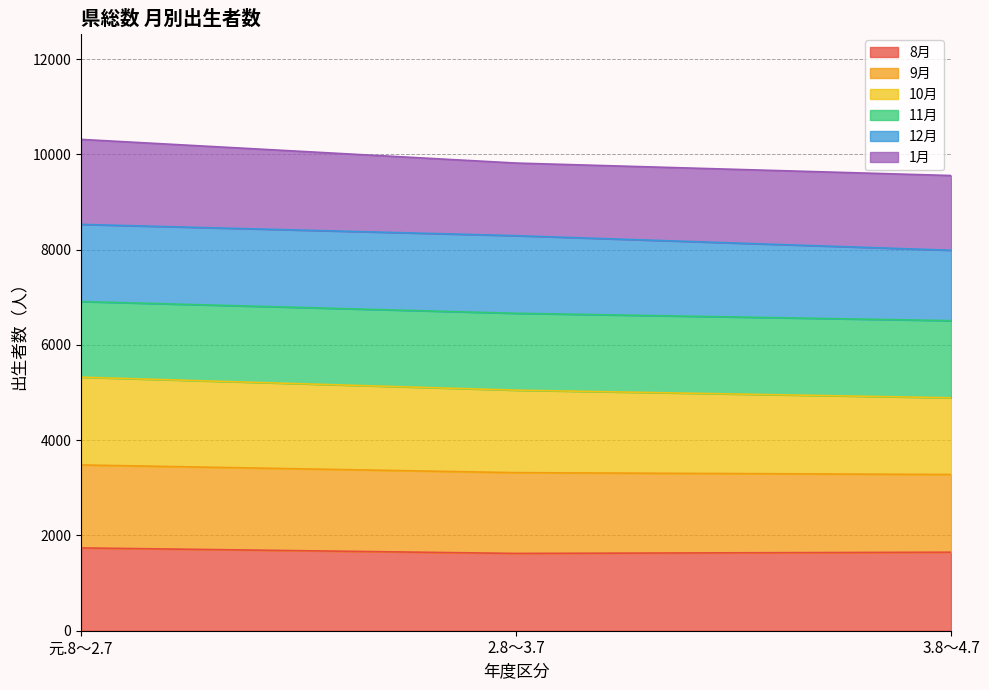

What is the label of the 1st point from the right?

3.8～4.7